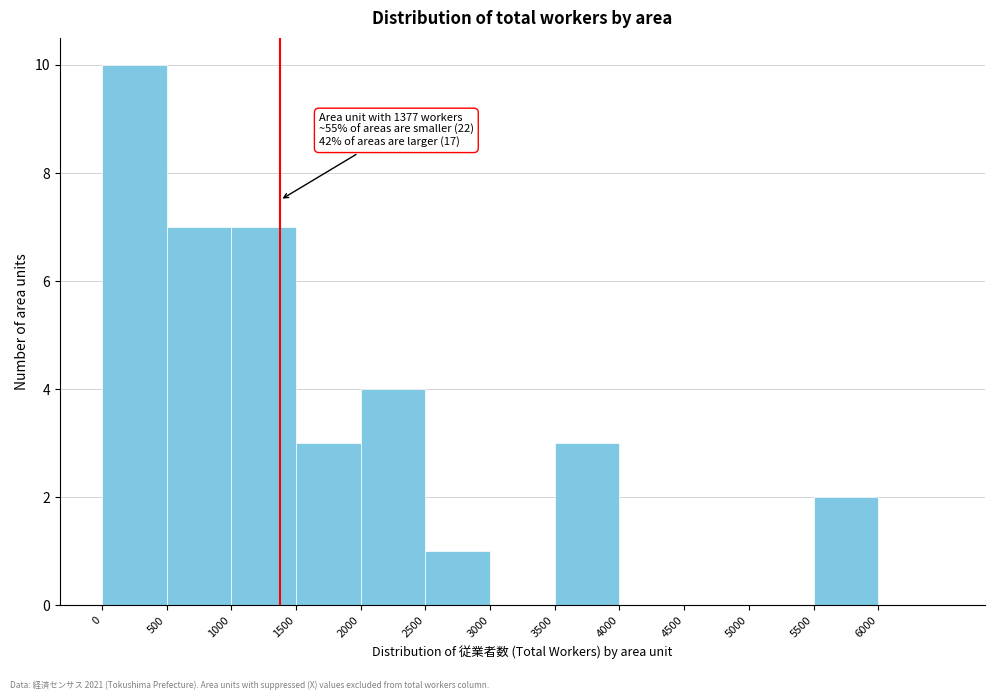

Which range on the x-axis has the tallest bar?

0 to 500